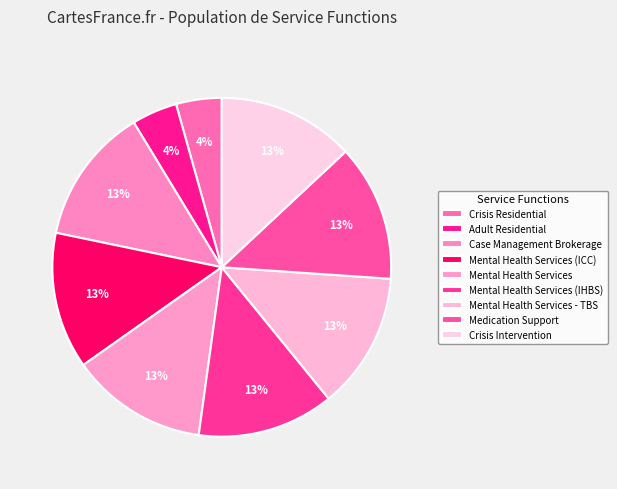

What is the total percentage of Crisis Residential and Crisis Intervention?

17.4%